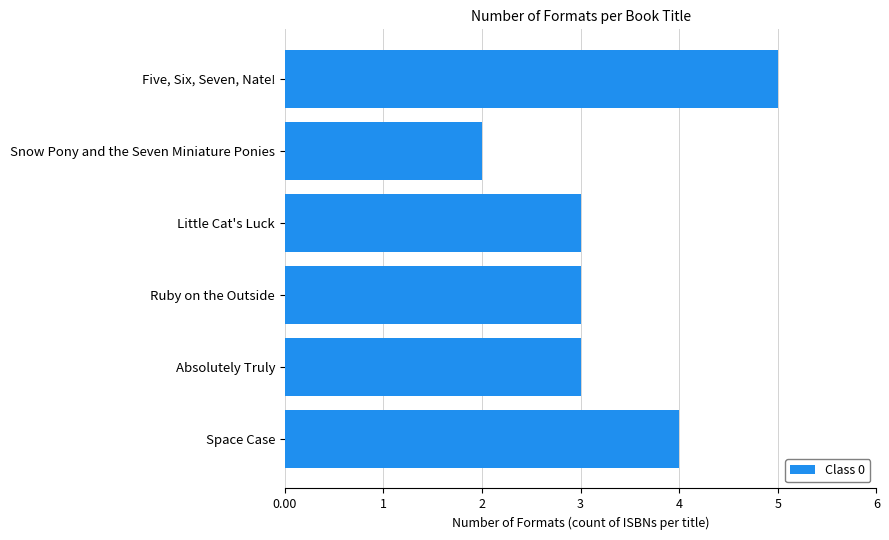

Count the number of categories in the chart.

6